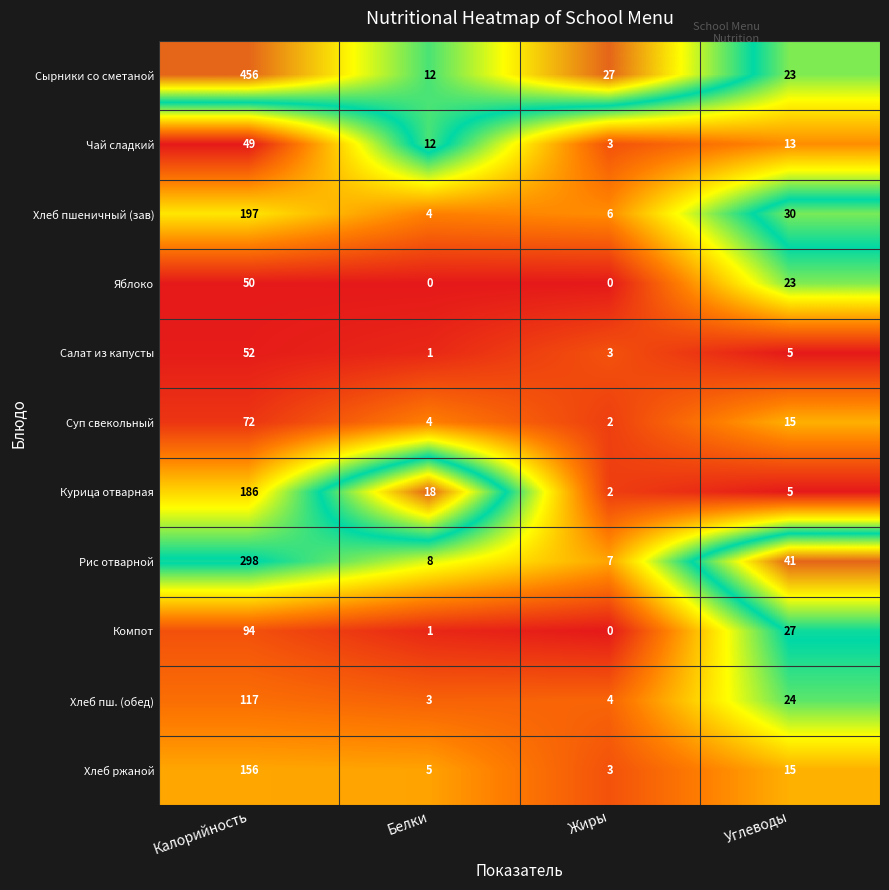

What is the difference between the highest and lowest values at Углеводы?

36